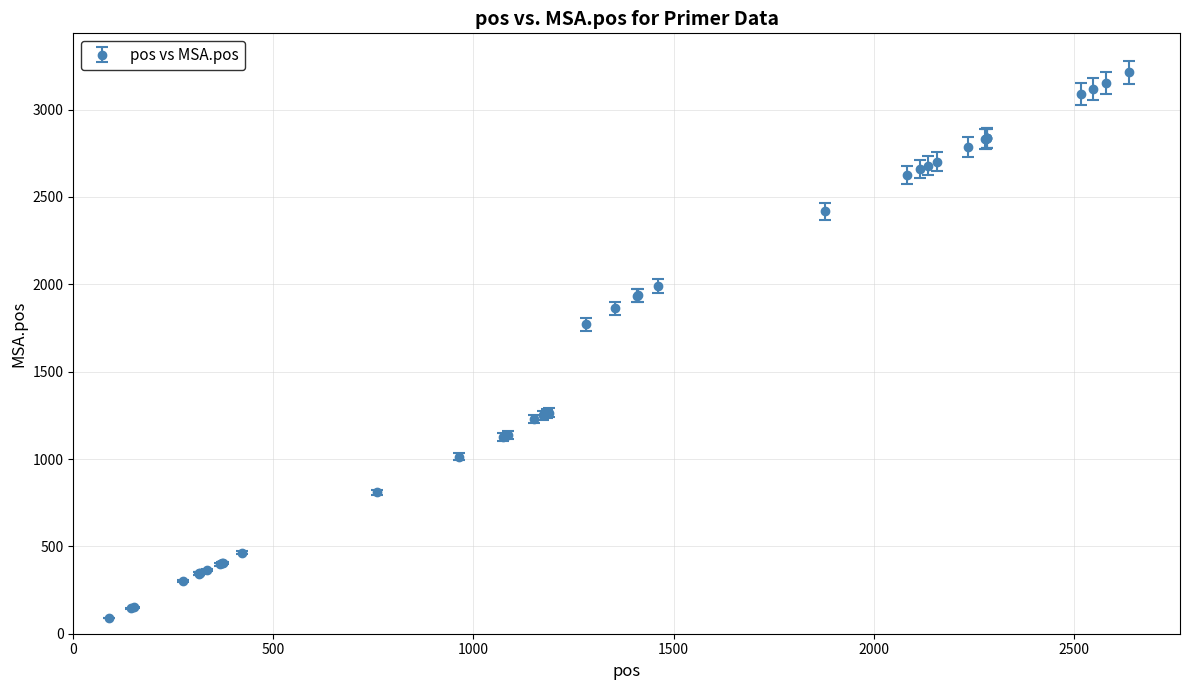

What is the sum of all values?

64961